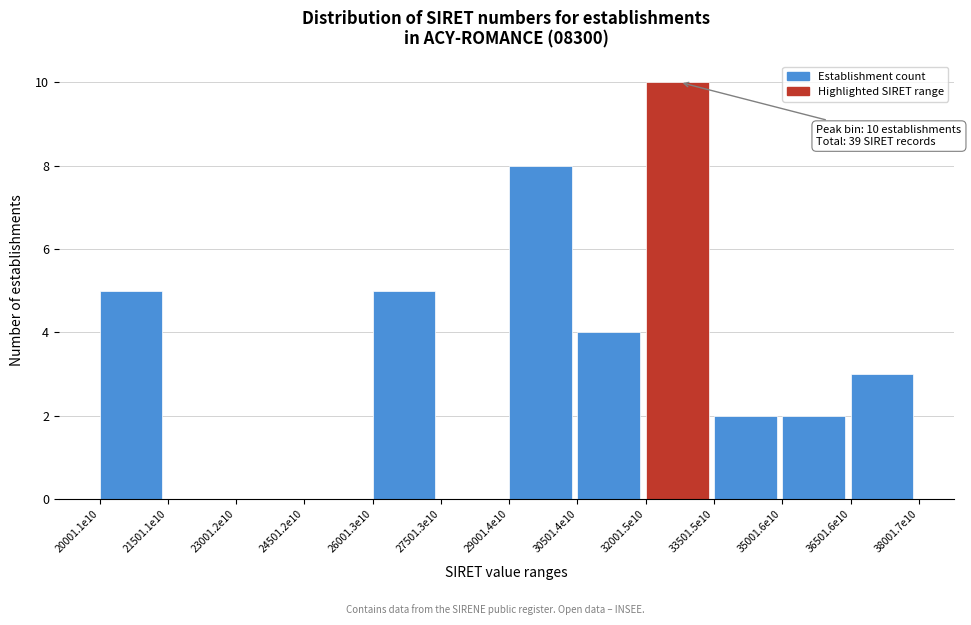

Reading right to left, what are all the values shown in this chart?

36501.6e10=3	35001.6e10=2	33501.5e10=2	32001.5e10=10	30501.4e10=4	29001.4e10=8	27501.3e10=0	26001.3e10=5	24501.2e10=0	23001.2e10=0	21501.1e10=0	20001.1e10=5